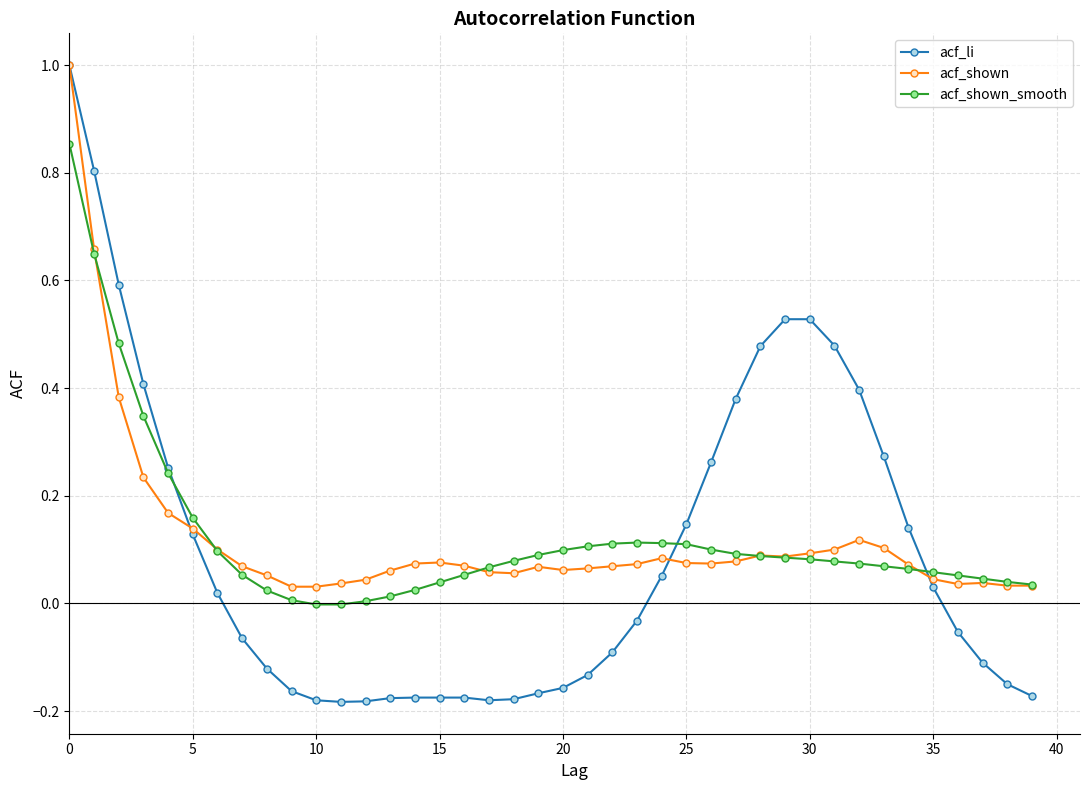

What is the highest value of the acf_shown series?

1.0